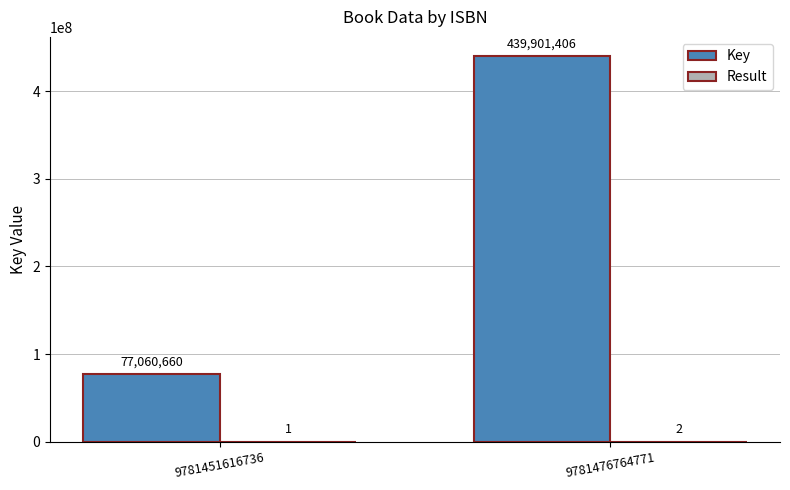

What is the sum of the Key values at 9781451616736 and 9781476764771?

516962066